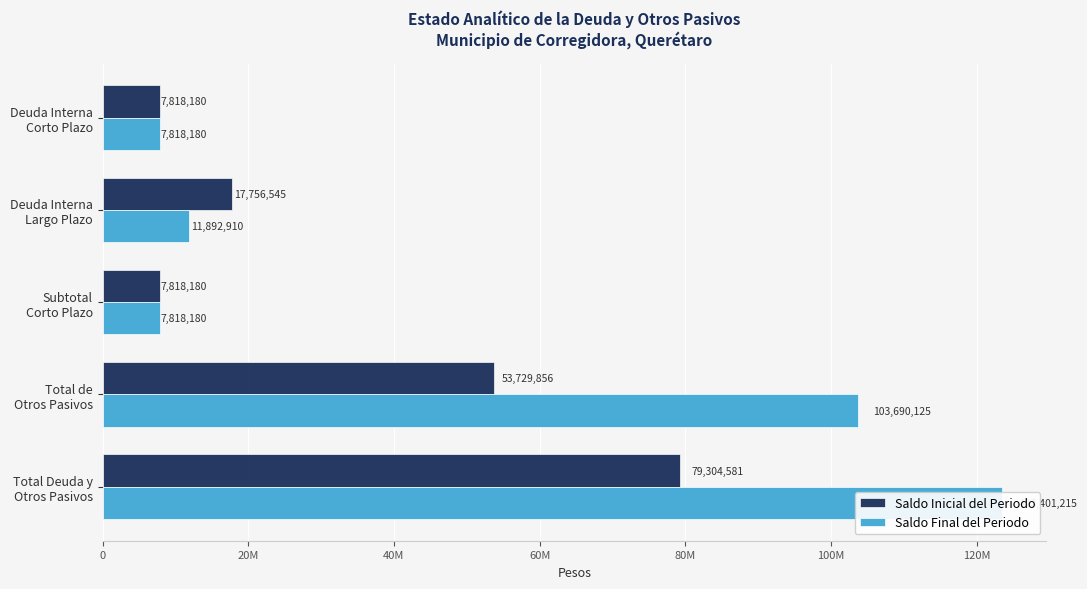

Between Deuda Interna Corto Plazo and Deuda Interna Largo Plazo, which series saw the biggest shift?

Saldo Inicial del Periodo